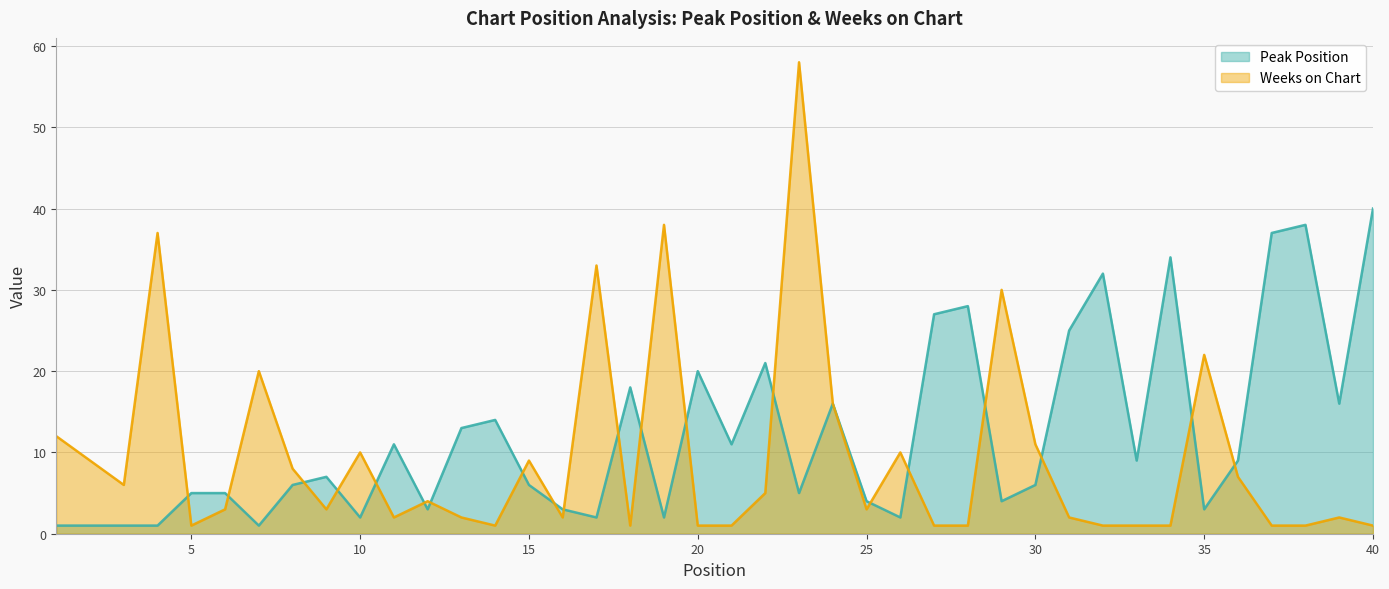

What is the sum of all Weeks on Chart values?

377